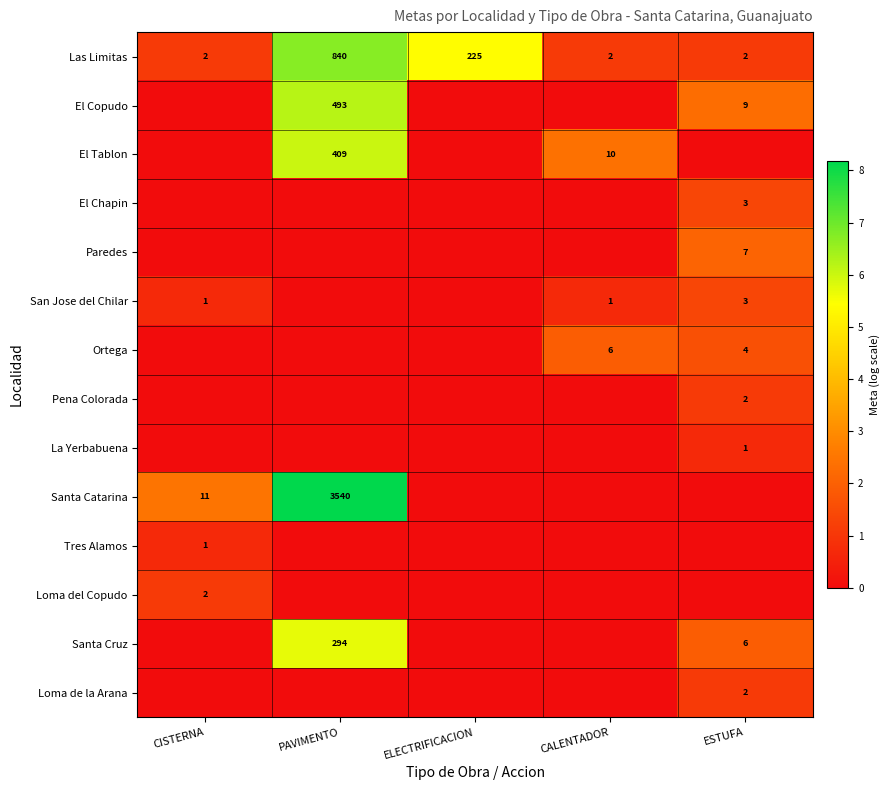

Is it true that El Tablon equals 5 at CALENTADOR?

False